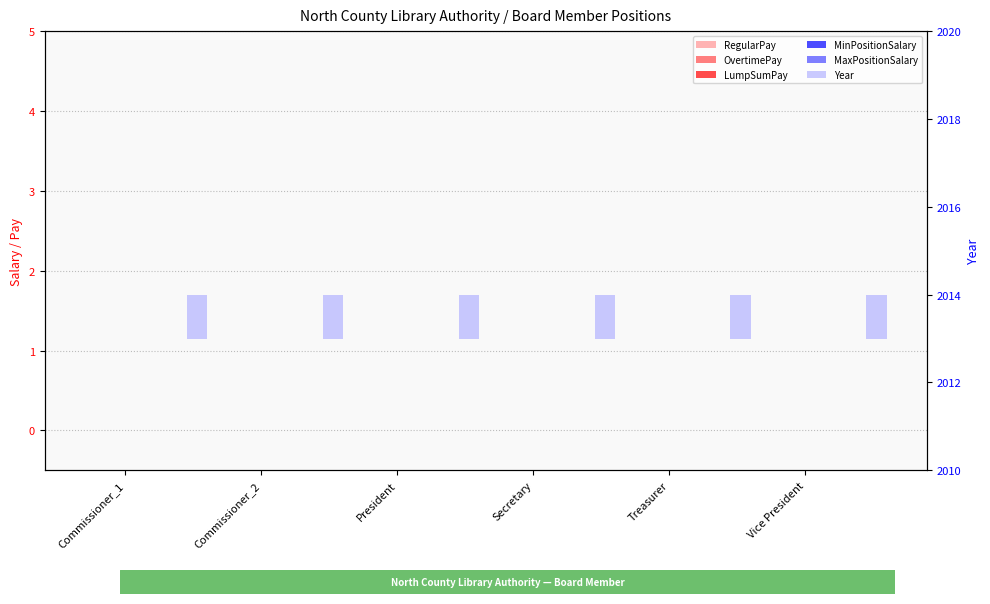

What position from the left is Secretary?

4